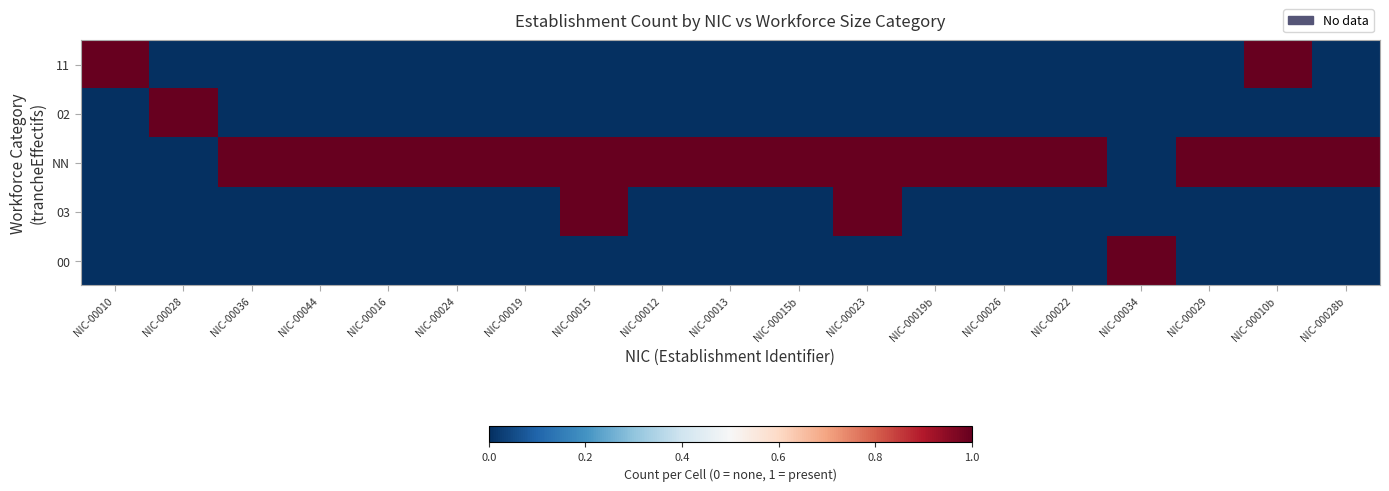

List the series in order of their peak value, highest first.

11, 02, NN, 03, 00